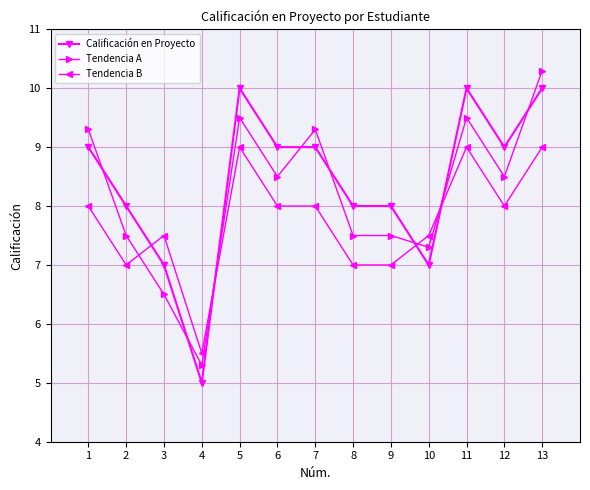

Where is the first local minimum for Calificación en Proyecto?

4